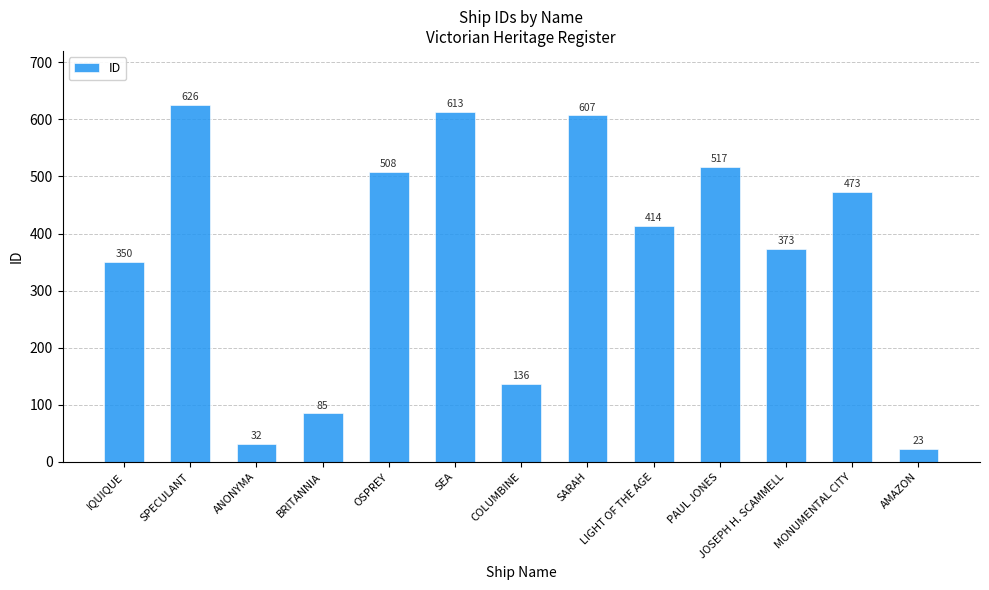

What is the change in value from SPECULANT to SARAH?

-19